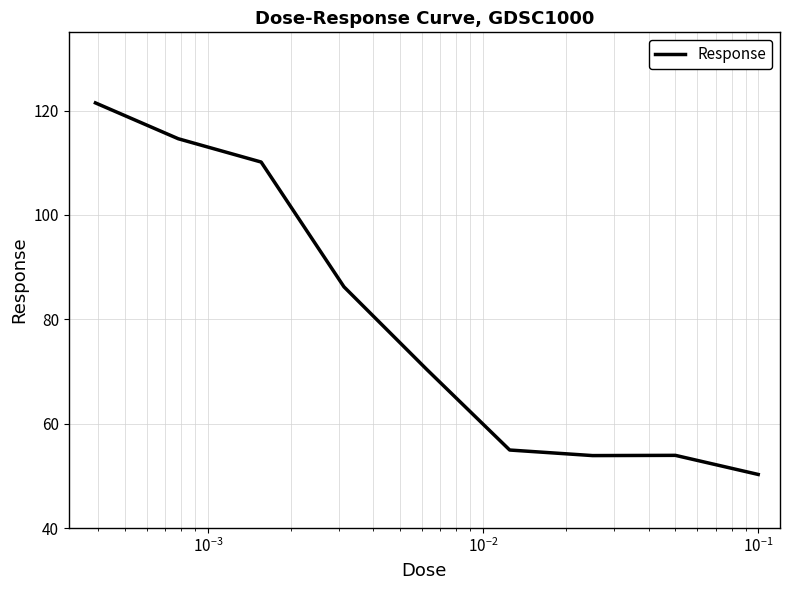

What is the difference between the second highest and second lowest values?

60.7